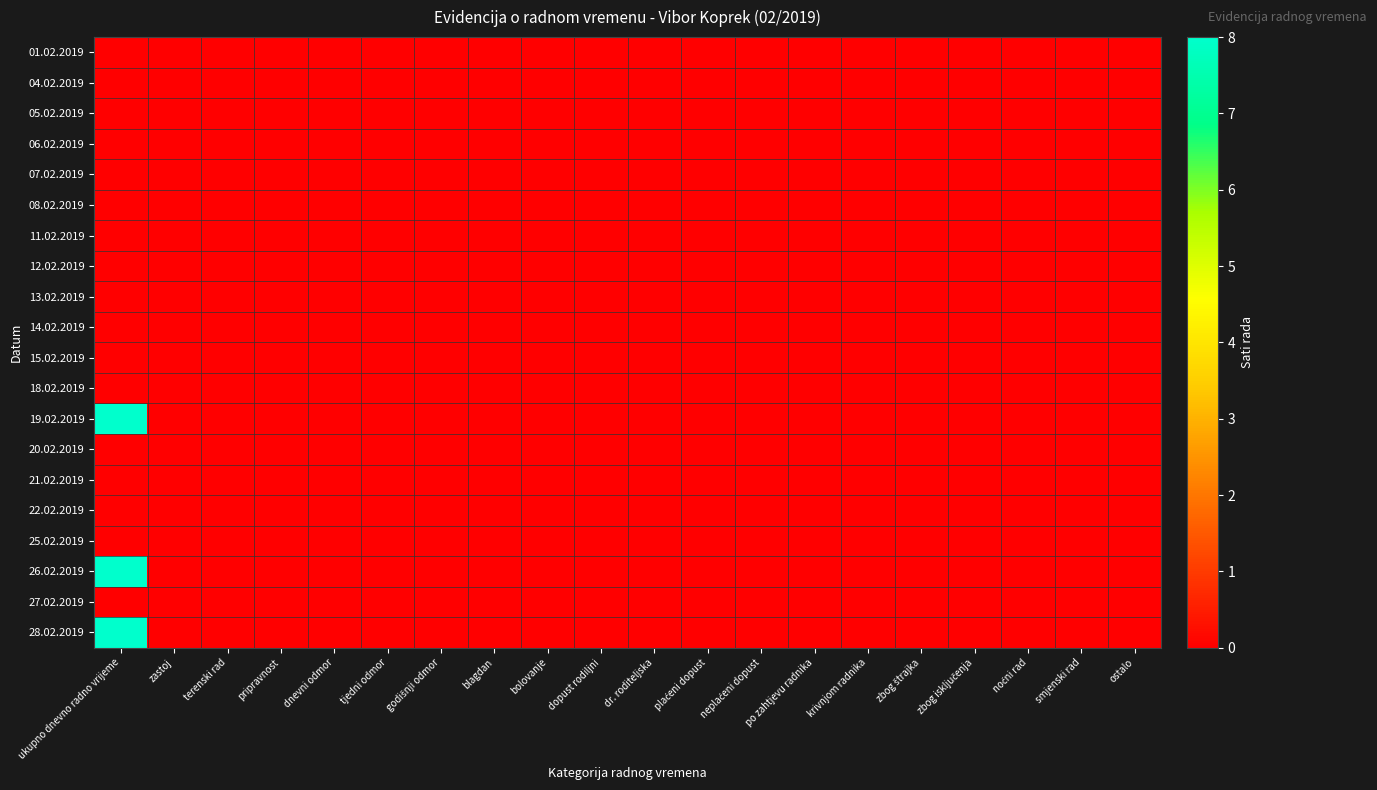

Which series changed the most between tjedni odmor and blagdan?

01.02.2019